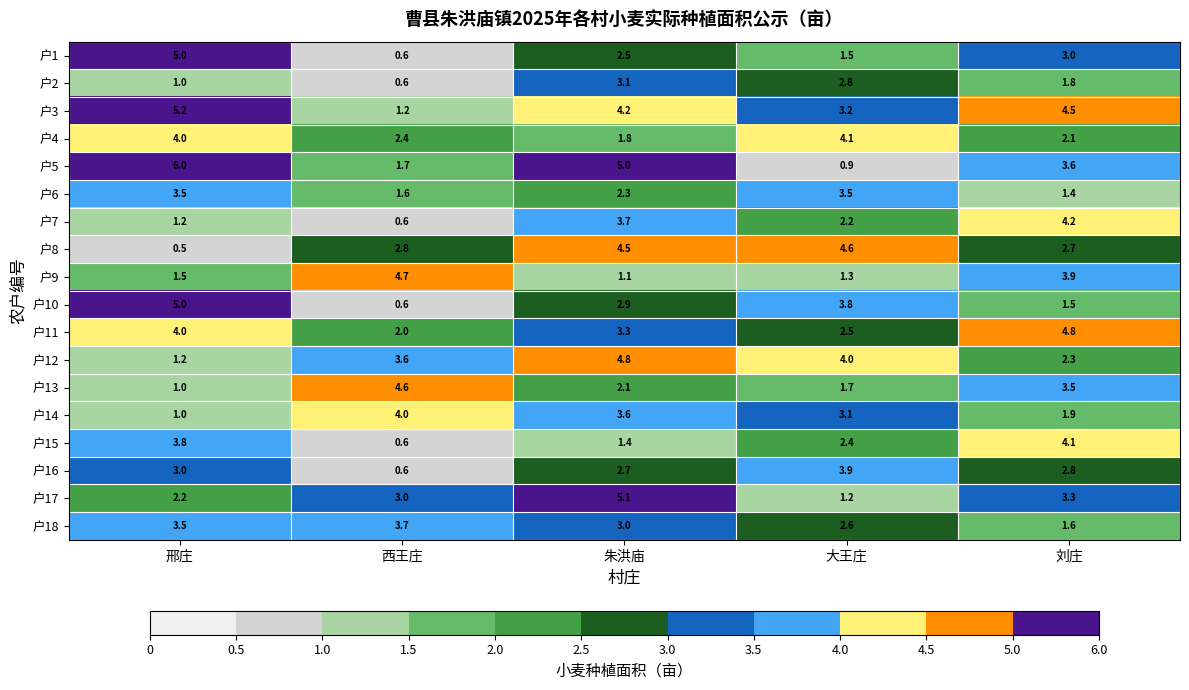

At which category is the sum across all series the highest?

朱洪庙